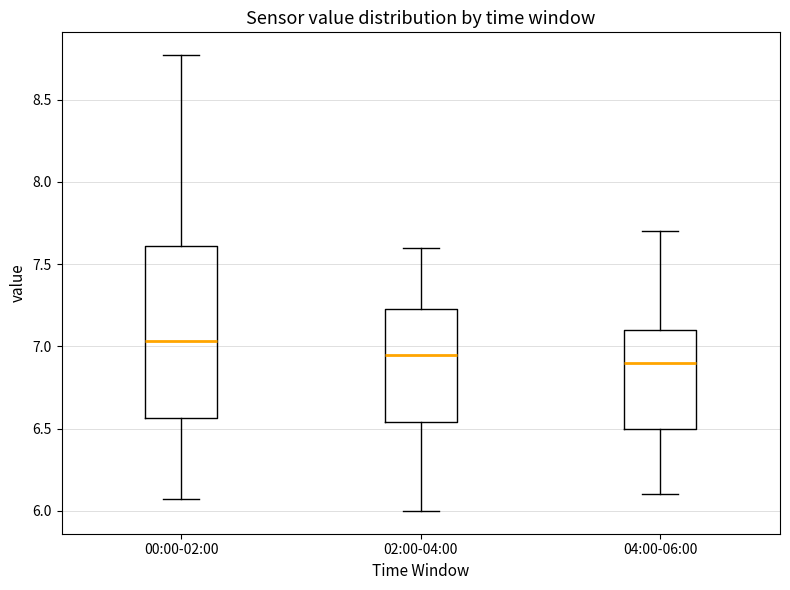

Where does the median line of the box for 00:00-02:00 sit on the y-axis? The values are not printed on the chart, so give them approximately, as read against the axis.

7.05